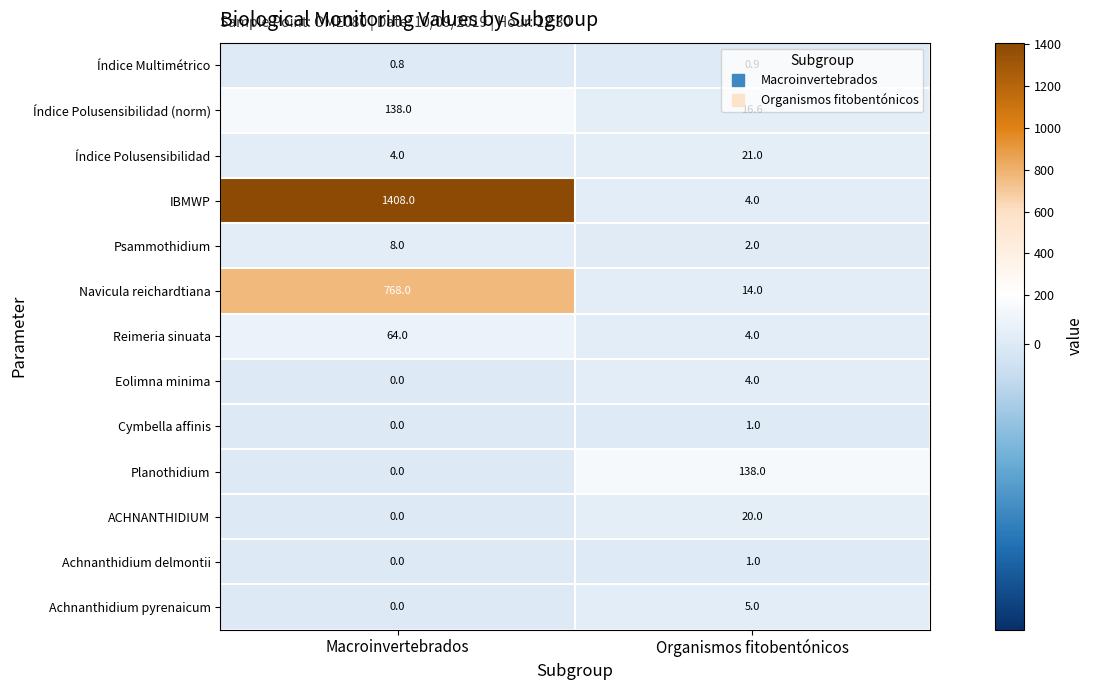

What is the sum of the Reimeria sinuata values at Macroinvertebrados and Organismos fitobentónicos?

68.0